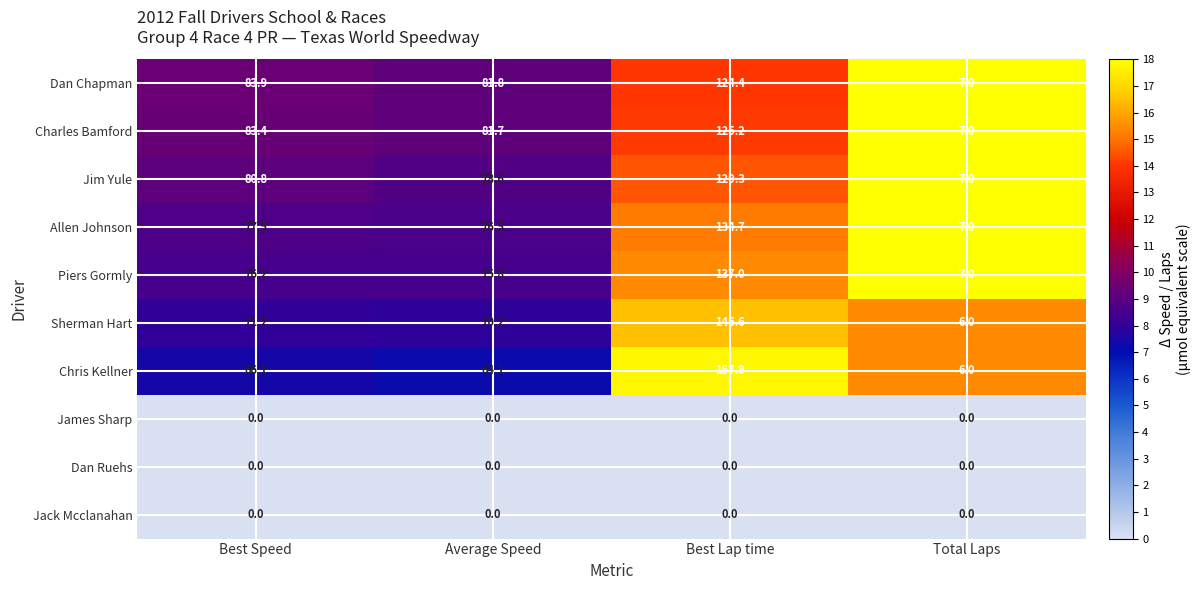

What is the difference between the highest and lowest values at Total Laps?

7.0